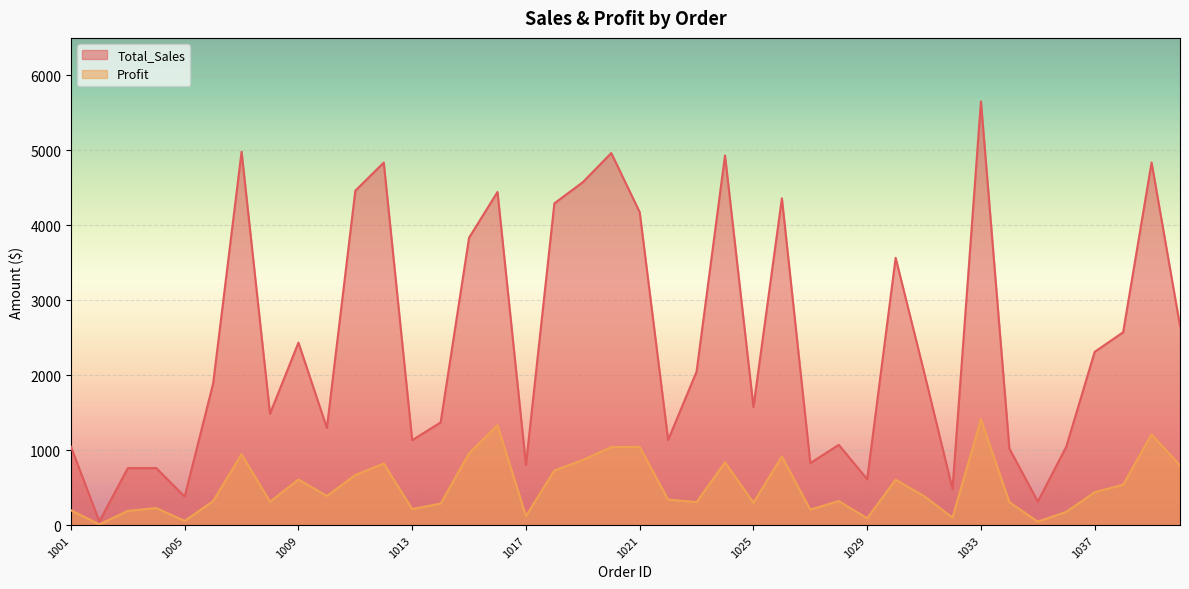

Which series has the largest total across all categories?

Total_Sales